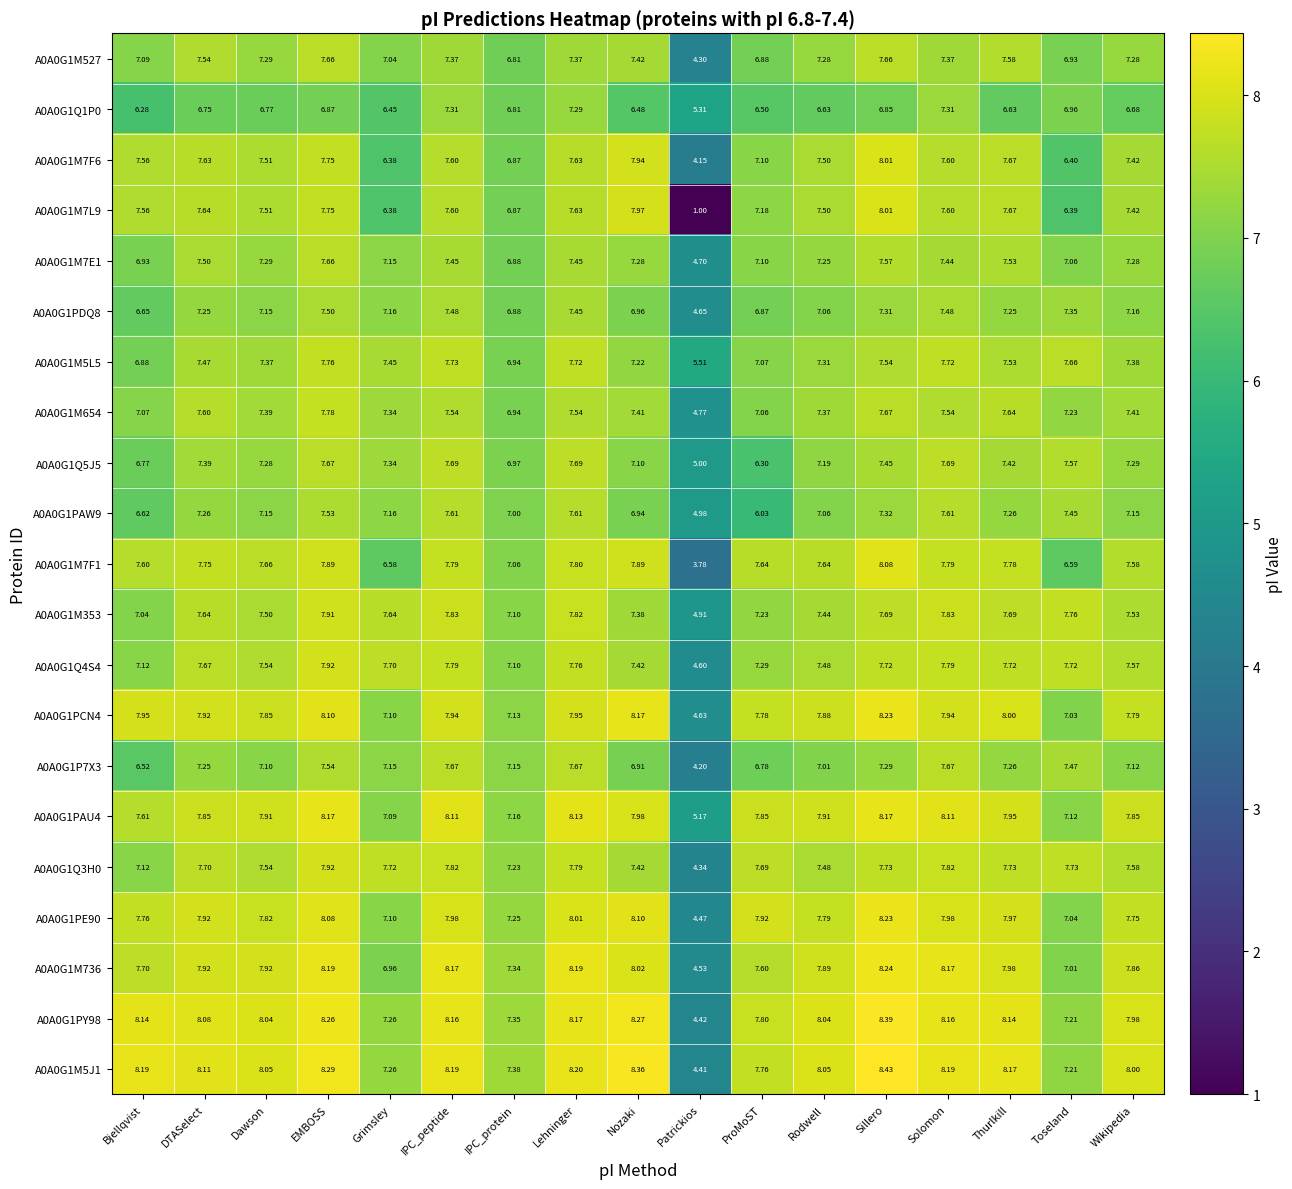

At which category is the sum across all series the highest?

EMBOSS